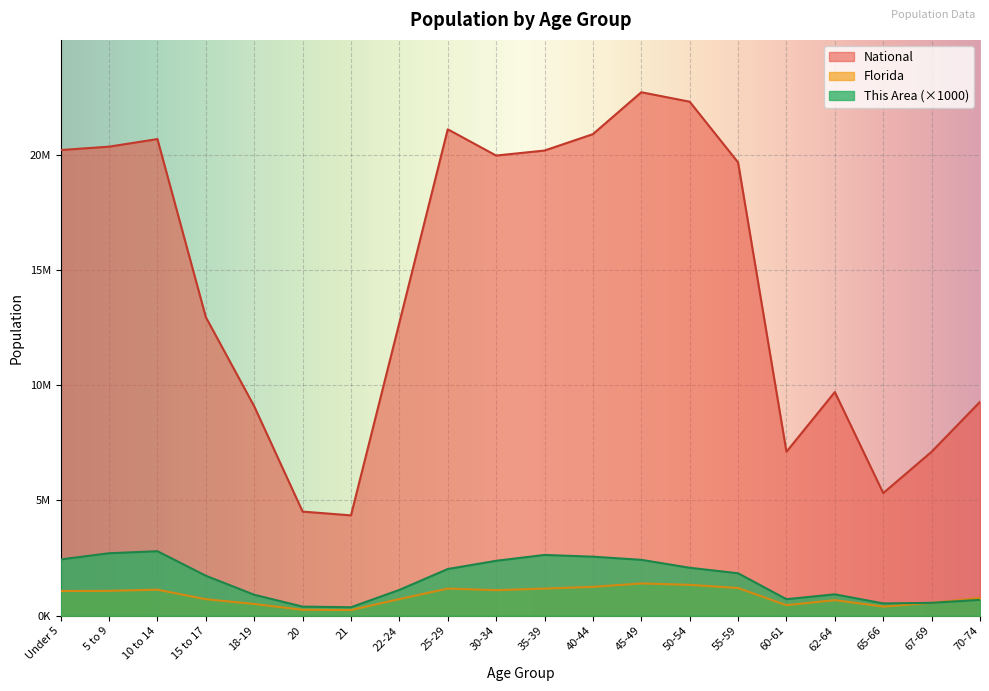

Read the Florida value at 35-39, to the nearest 100.

1178500